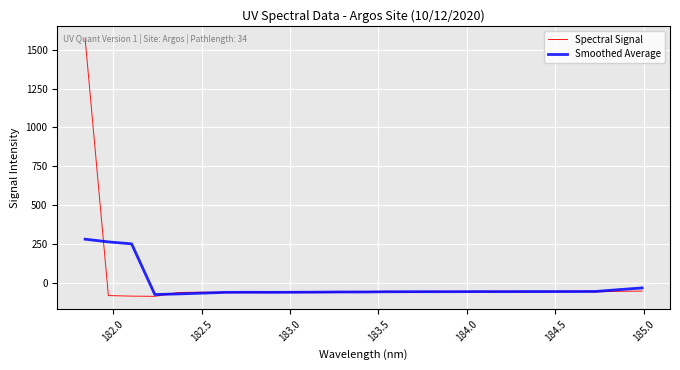

What is the lowest value of the Smoothed Average series?

-75.9